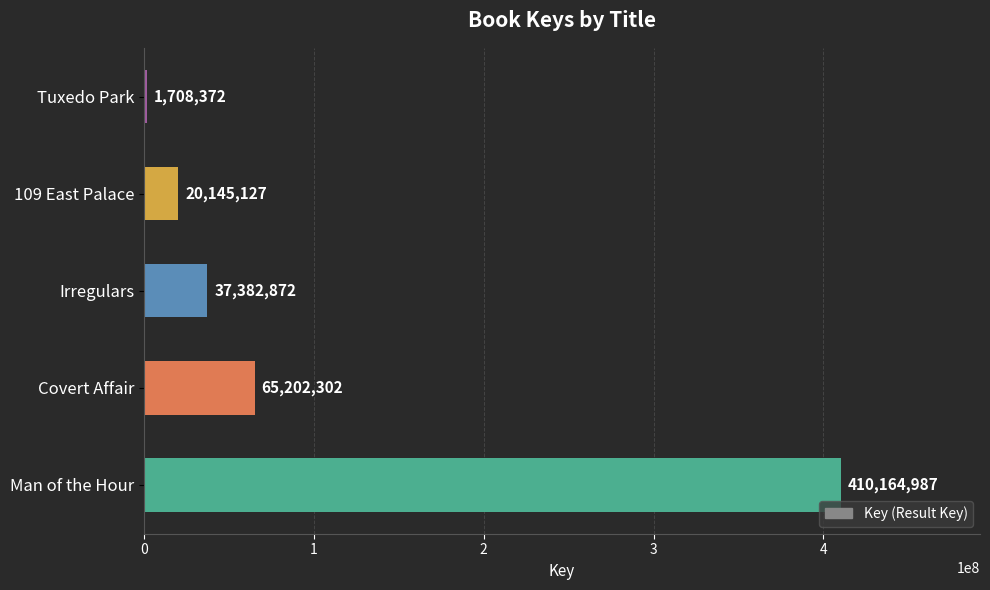

Reading bottom to top, transcribe all the data shown in this chart.

410164987	65202302	37382872	20145127	1708372